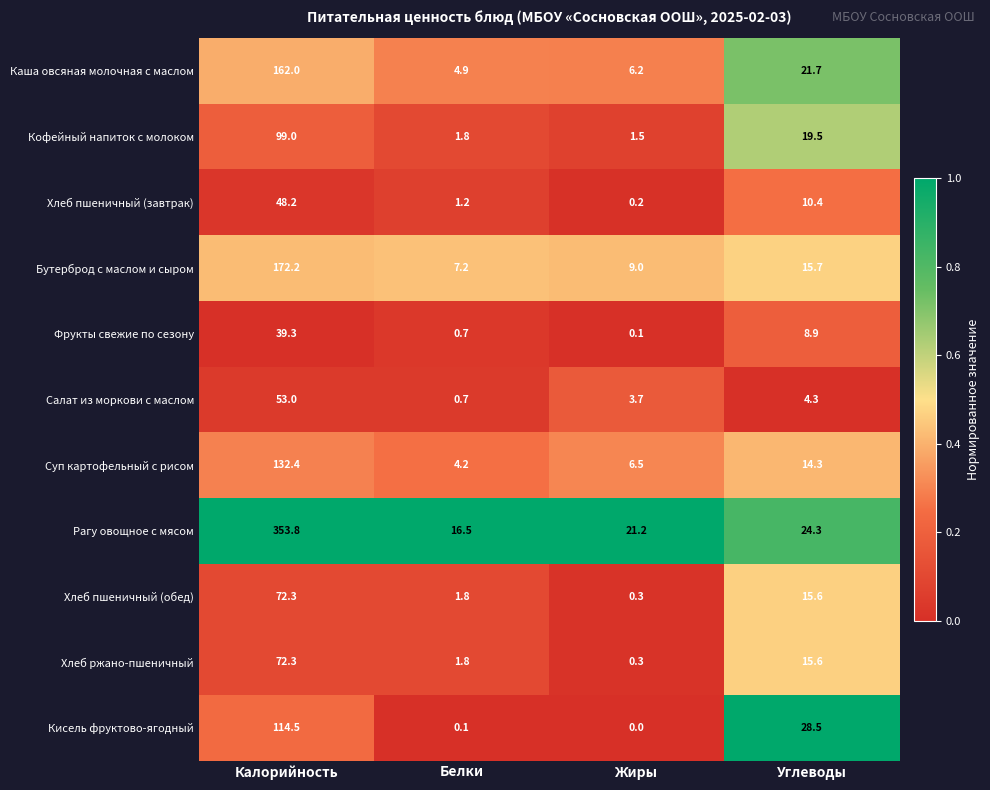

What is the total value across all series at Калорийность?

1319.0